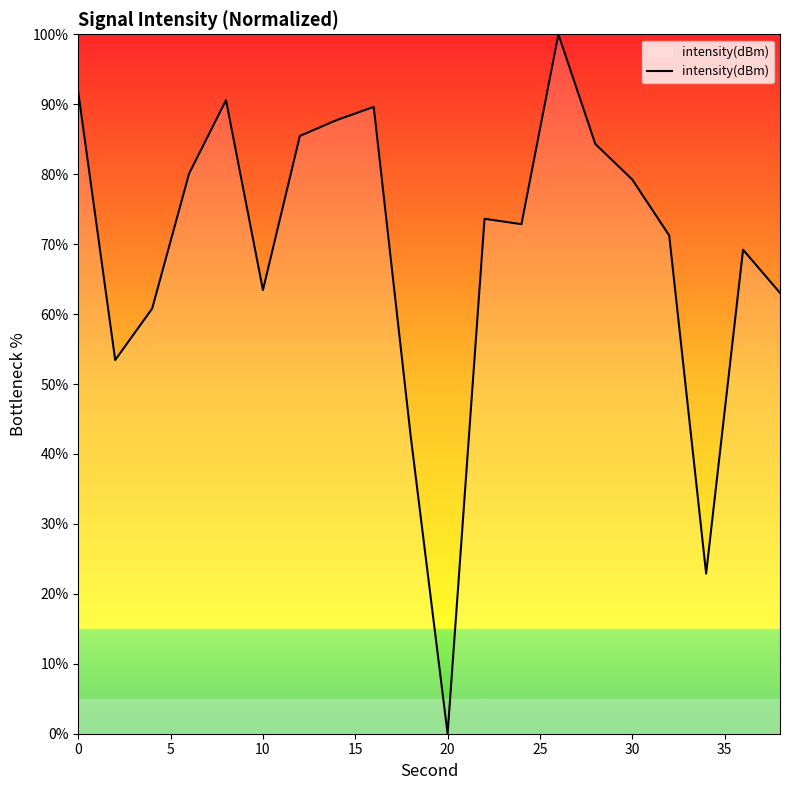

What is the maximum value shown in the chart?

100.0